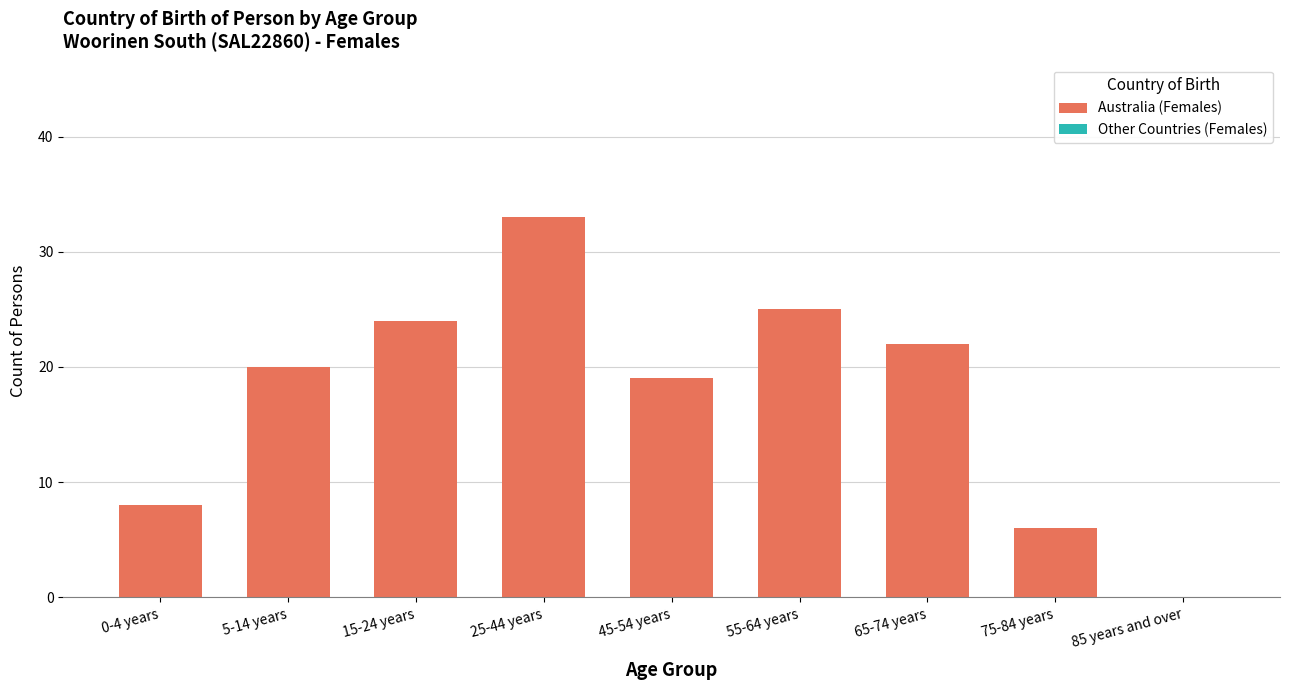

At which label is the value closest to 16?

45-54 years